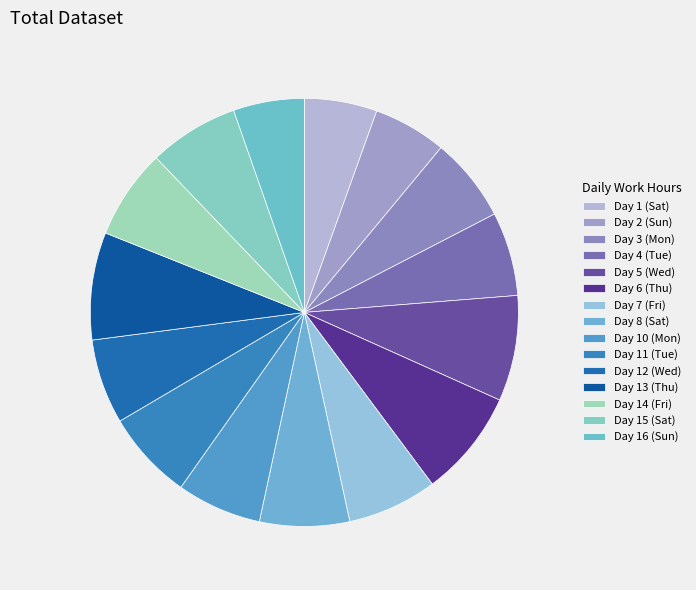

Is there a majority slice in this chart?

No